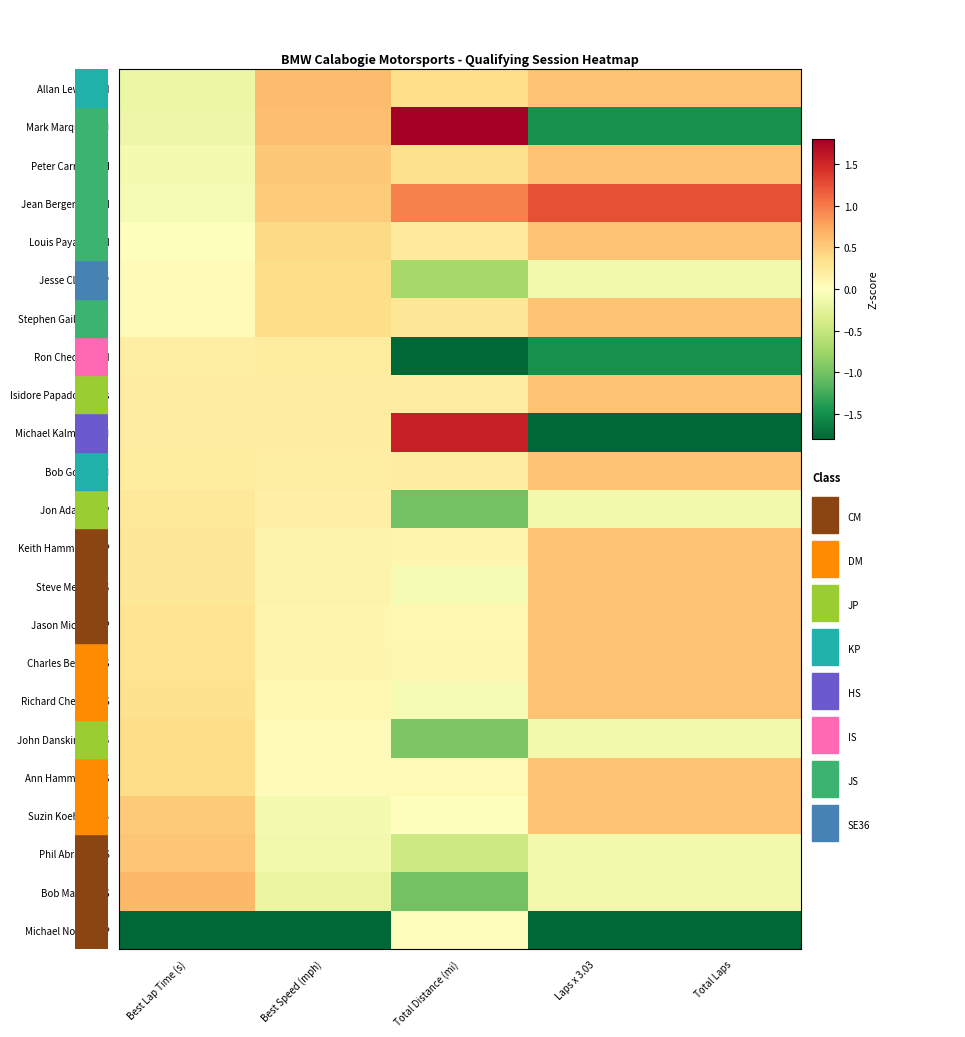

Count the number of data series in this chart.

23